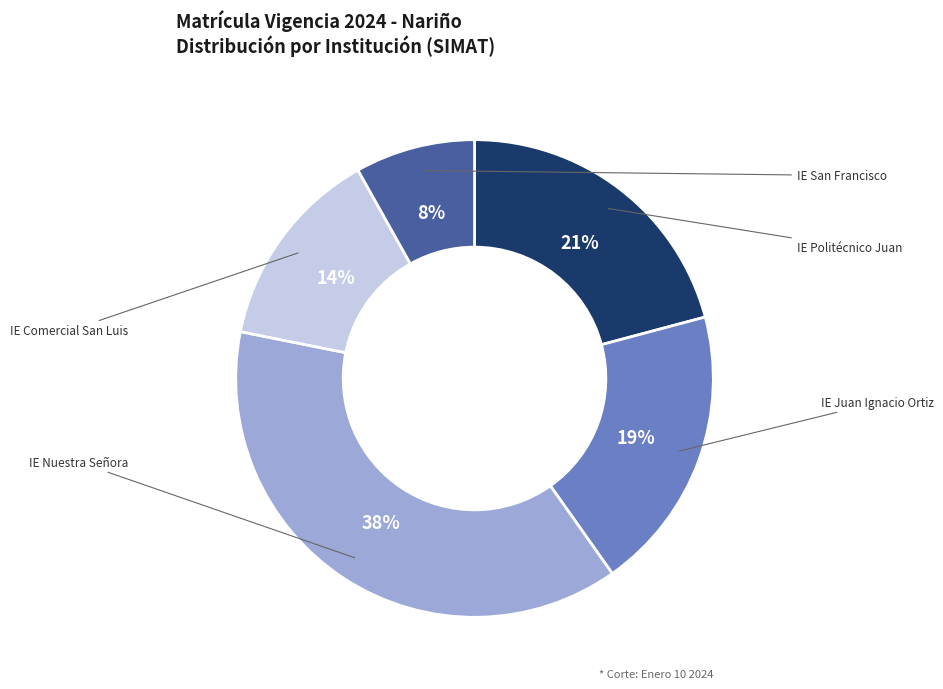

How many segments does this pie chart have?

5